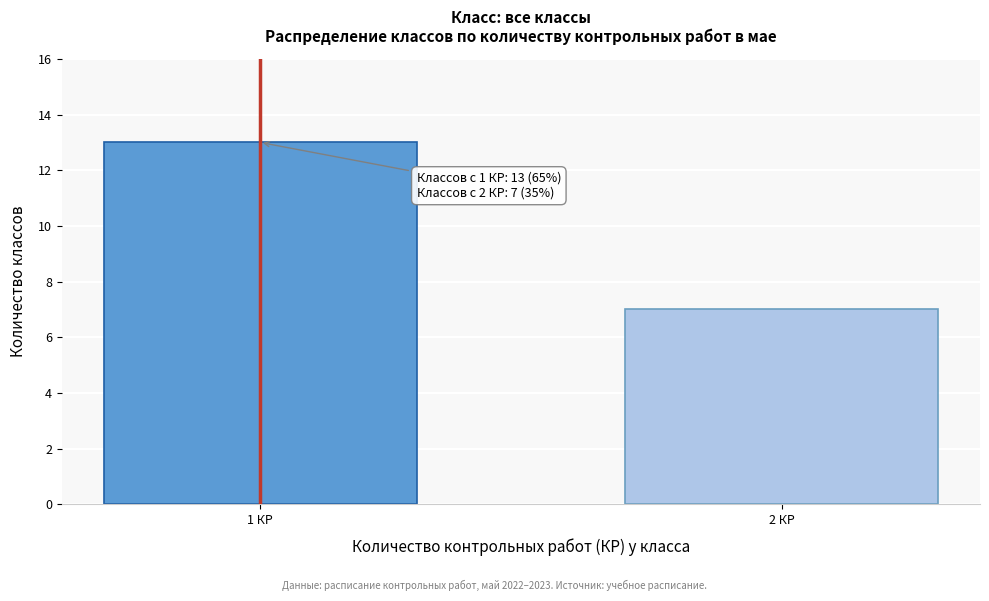

Reading right to left, what are all the values shown in this chart?

2 КР=7	1 КР=13